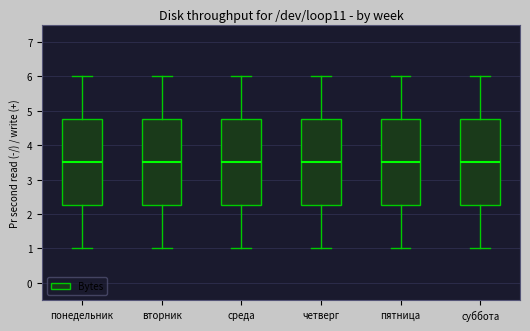

Reading left to right, read every box against the y-axis: the position of its median line, the range the box covers, and the ends of its whiskers. The values are not printed on the chart, so give them approximately, as read against the axis.

понедельник: median 3.5, box 2.3 to 4.8, whiskers 1.0 to 6.0
вторник: median 3.5, box 2.3 to 4.8, whiskers 1.0 to 6.0
среда: median 3.5, box 2.3 to 4.8, whiskers 1.0 to 6.0
четверг: median 3.5, box 2.3 to 4.8, whiskers 1.0 to 6.0
пятница: median 3.5, box 2.3 to 4.8, whiskers 1.0 to 6.0
суббота: median 3.5, box 2.3 to 4.8, whiskers 1.0 to 6.0